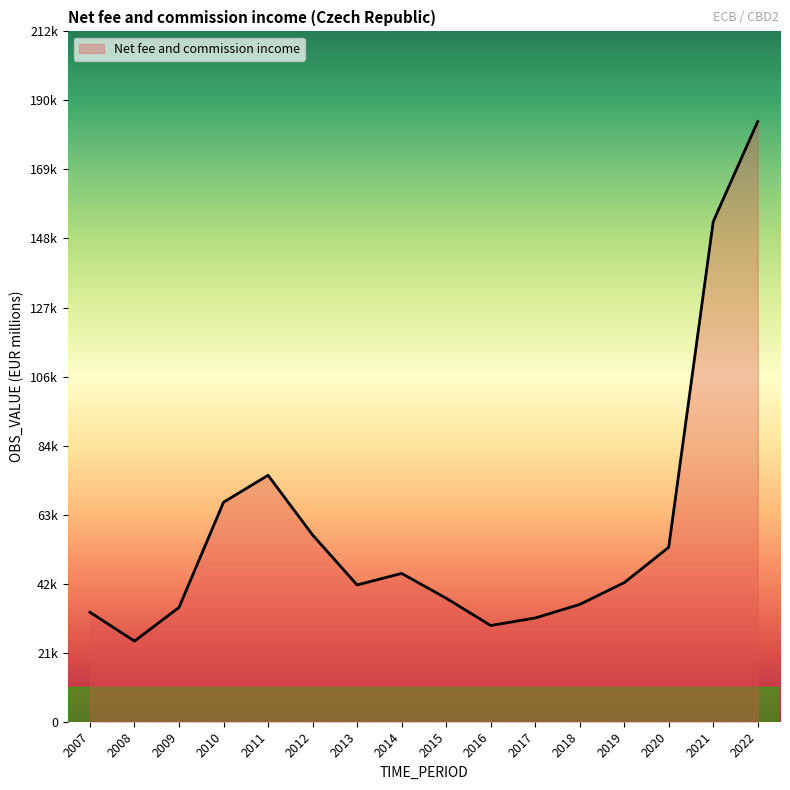

The value at 2008 is 42135. True or false?

False